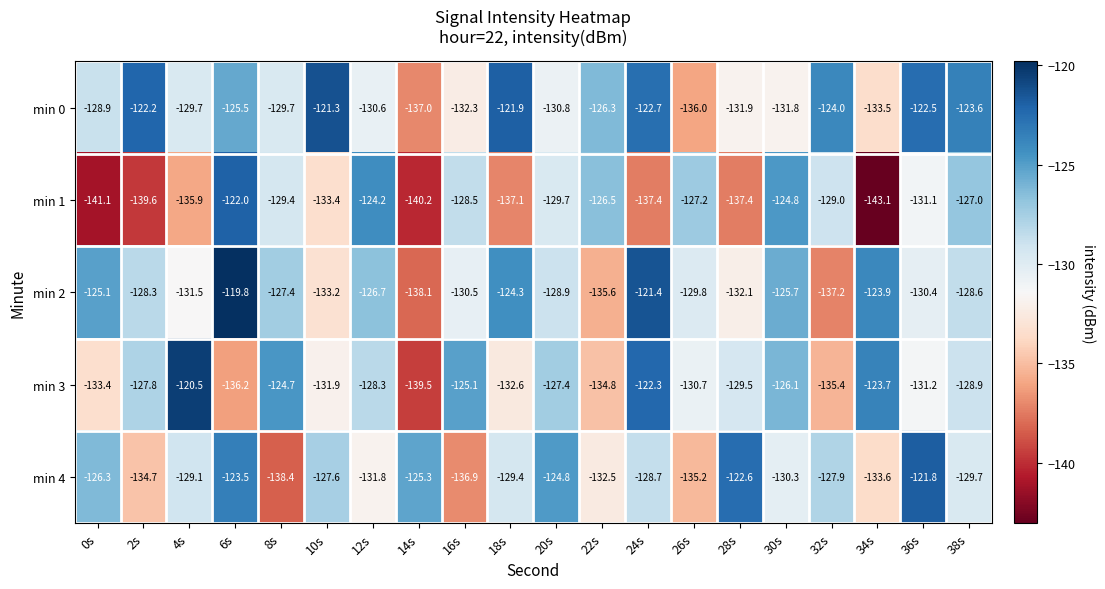

At which category is the sum across all series the highest?

6s